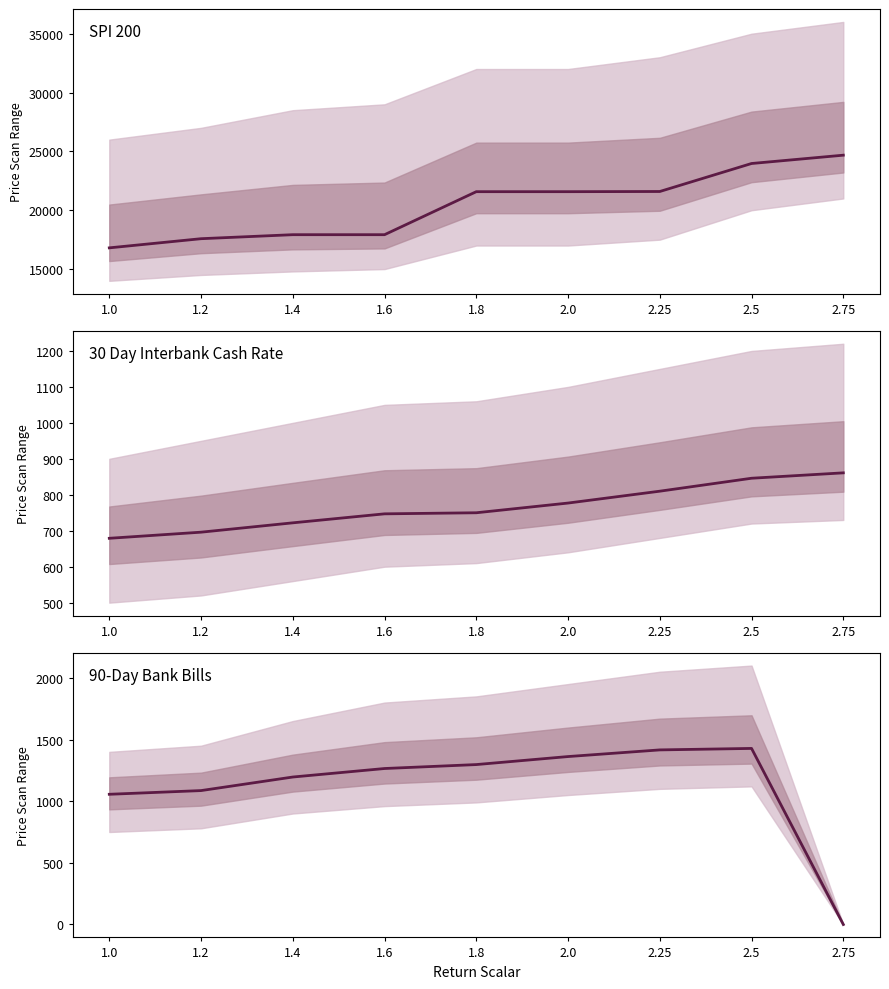

At how many categories does at least one series exceed 17529?

8